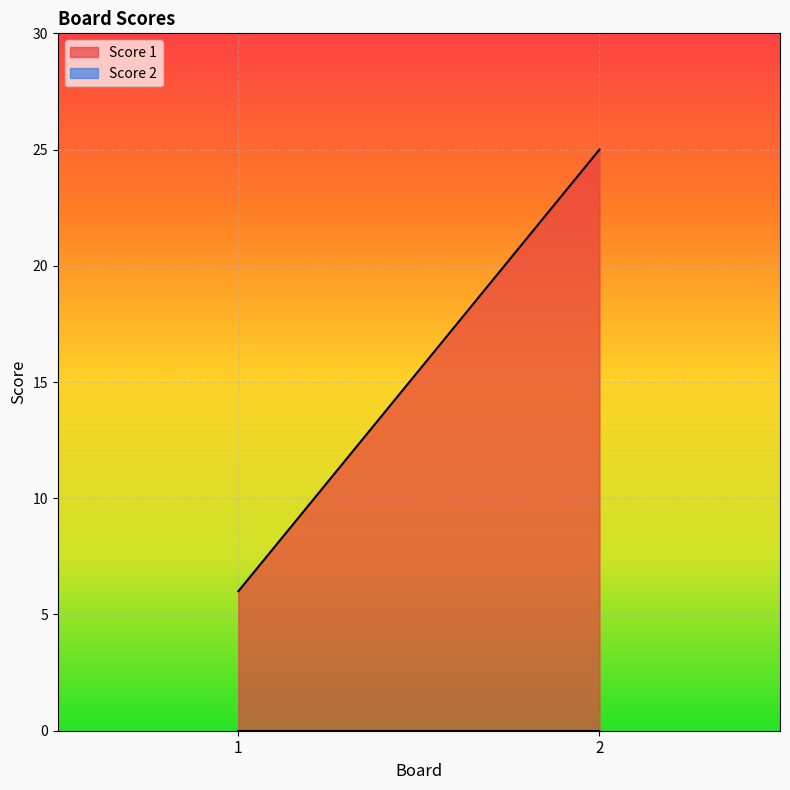

What is the difference between the maximum and minimum values in the Score 1 series?

19